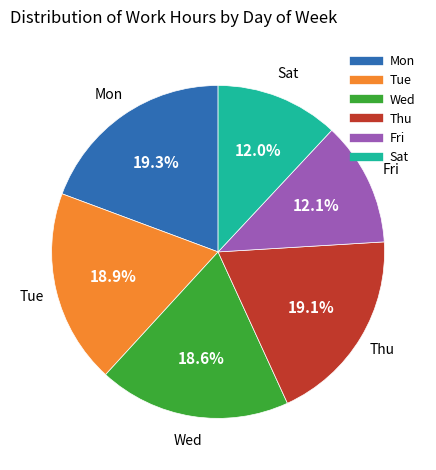

Count the number of slices in the pie.

6